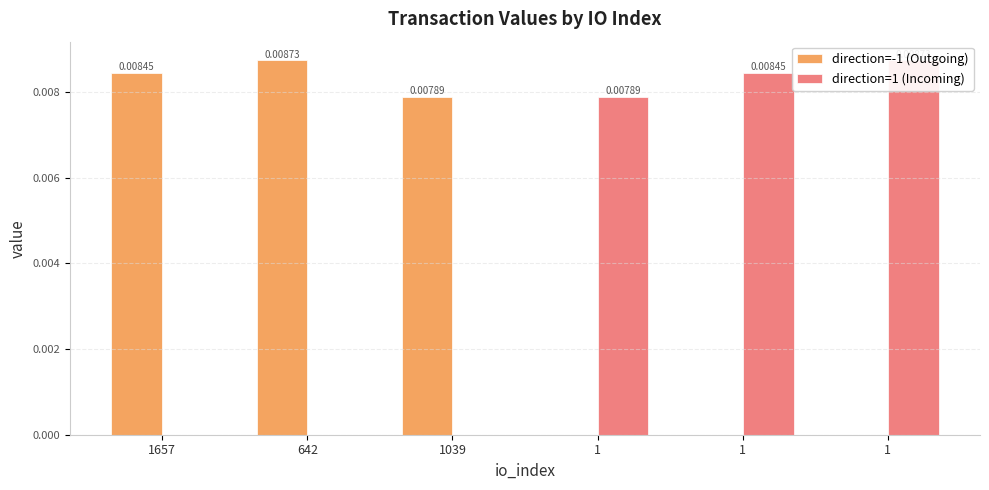

What are all the series names shown in the legend?

direction=-1 (Outgoing), direction=1 (Incoming)